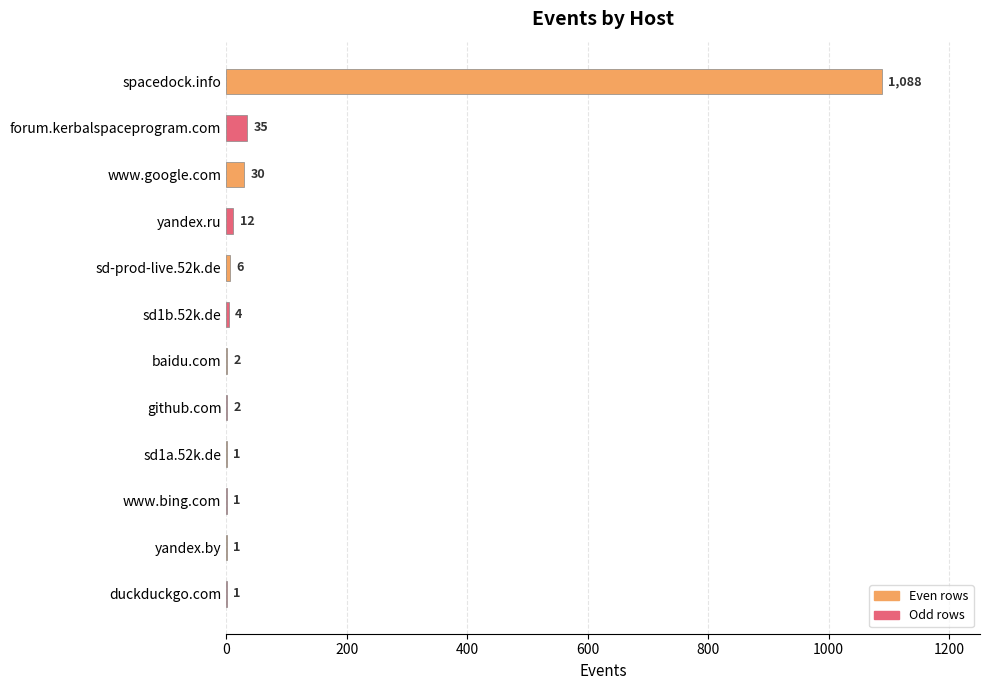

Which has a higher value, sd-prod-live.52k.de or duckduckgo.com?

sd-prod-live.52k.de